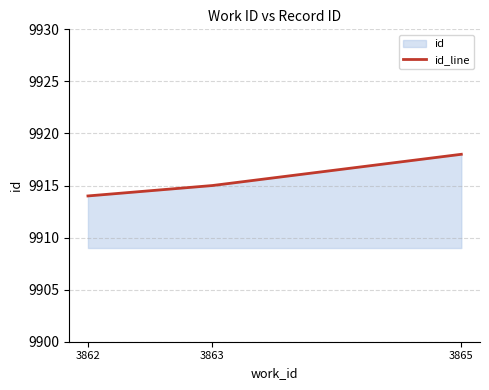

What is the difference between the values at 3865 and 3863?

3